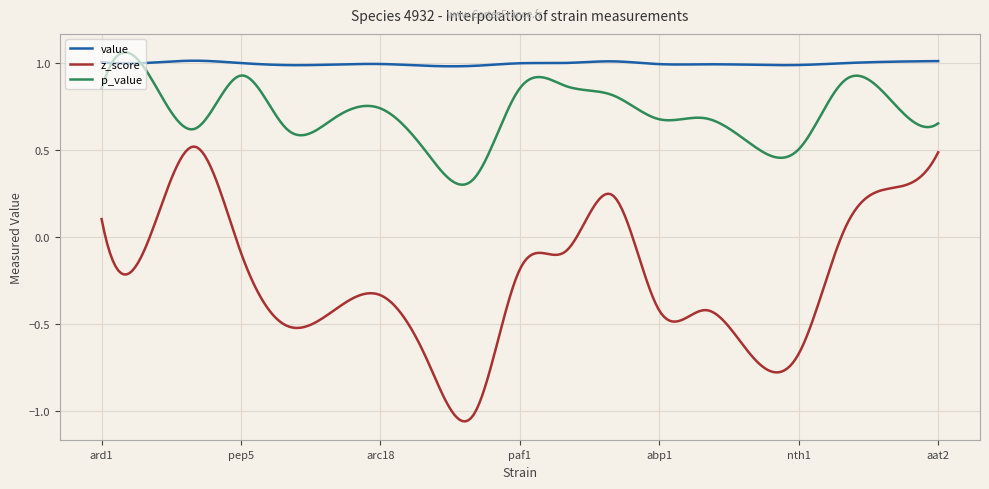

Rank the series by their average value, from lowest to highest.

z_score, p_value, value